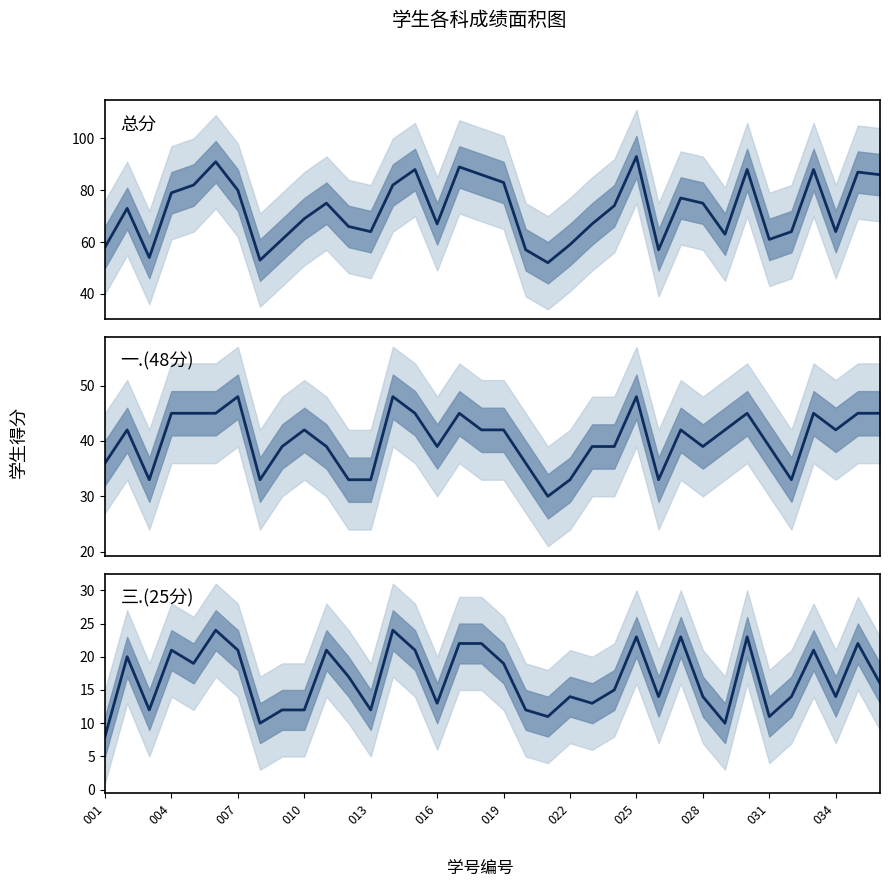

How many series are shown in this chart?

3